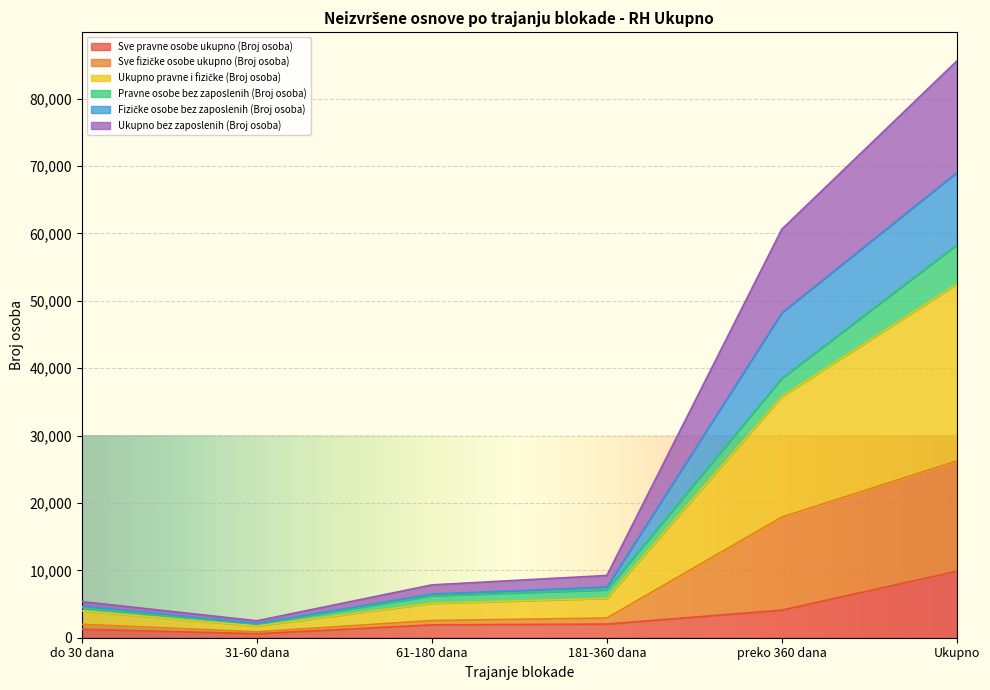

True or false: Sve fizičke osobe ukupno (Broj osoba) has more than 2 points higher than both neighbors.

False